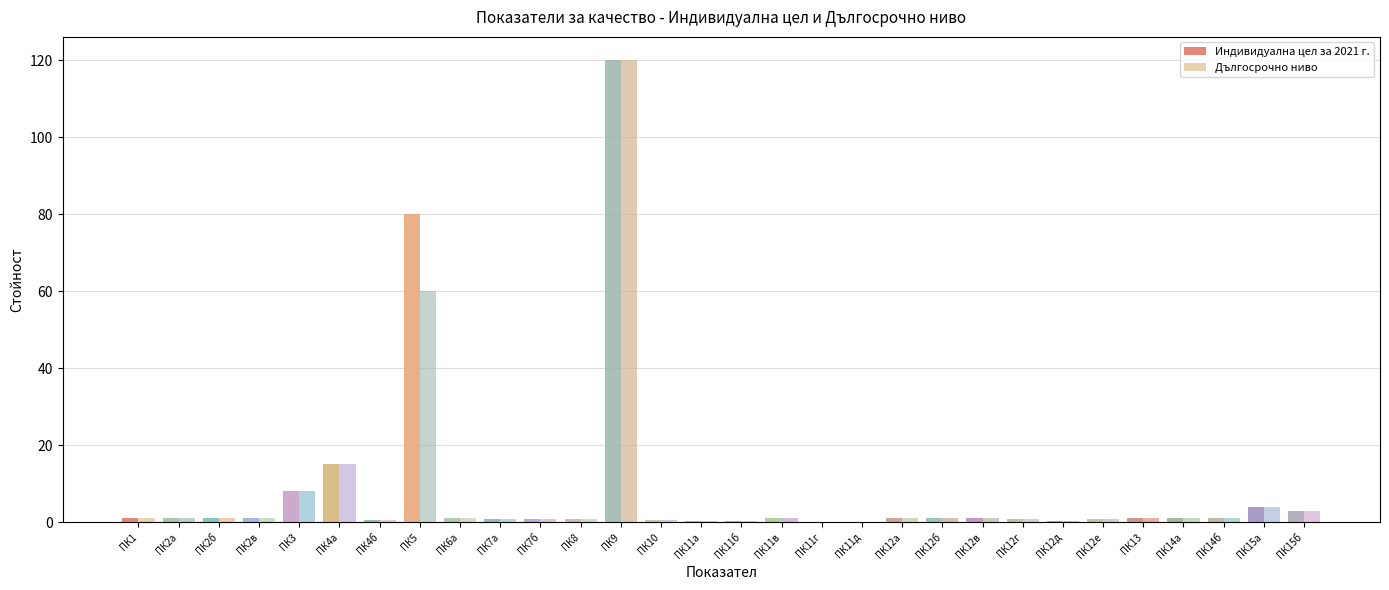

What is the greatest value displayed?

120.0